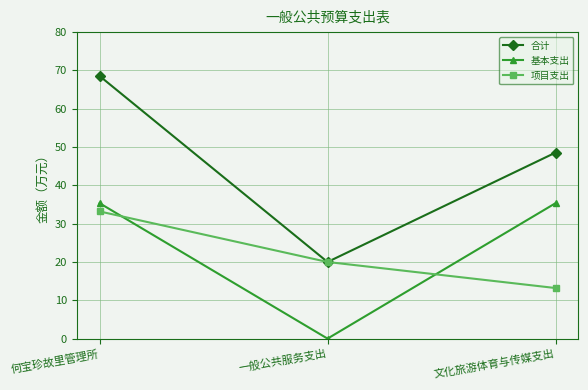

What is the label of the 3rd point from the right?

何宝珍故里管理所